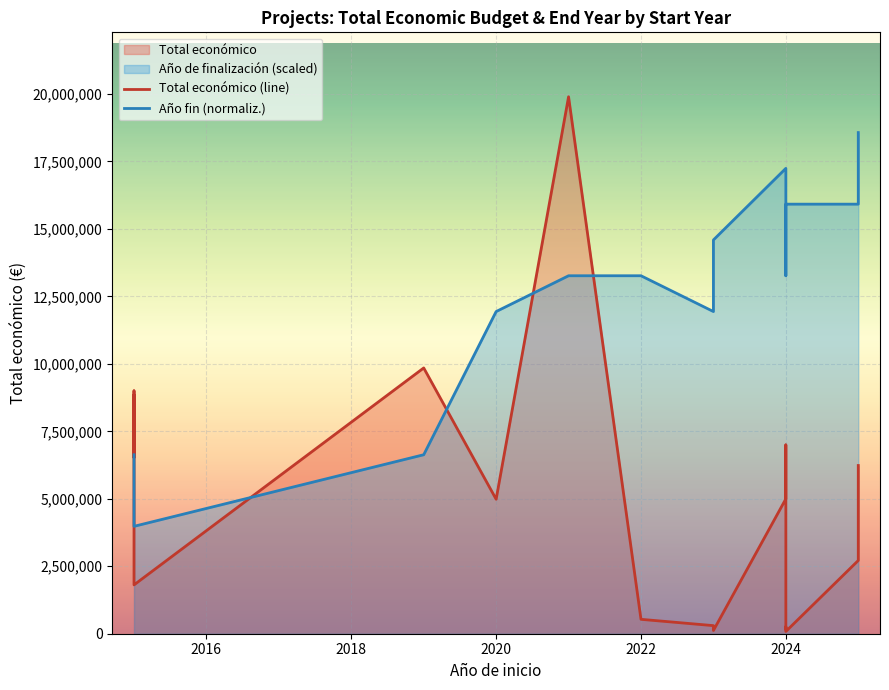

At how many categories does at least one series exceed 17259006?

2